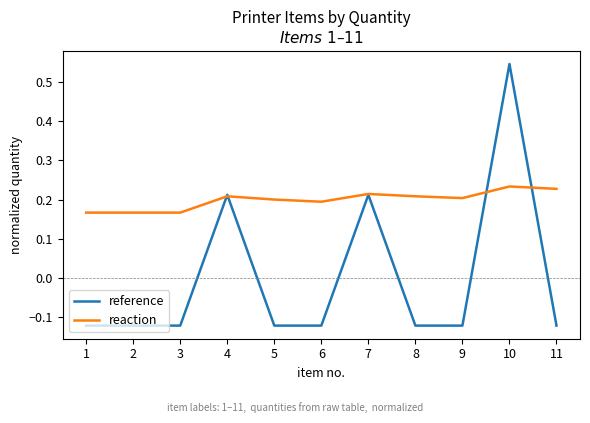

Is this an area chart (filled region under the line)?

No